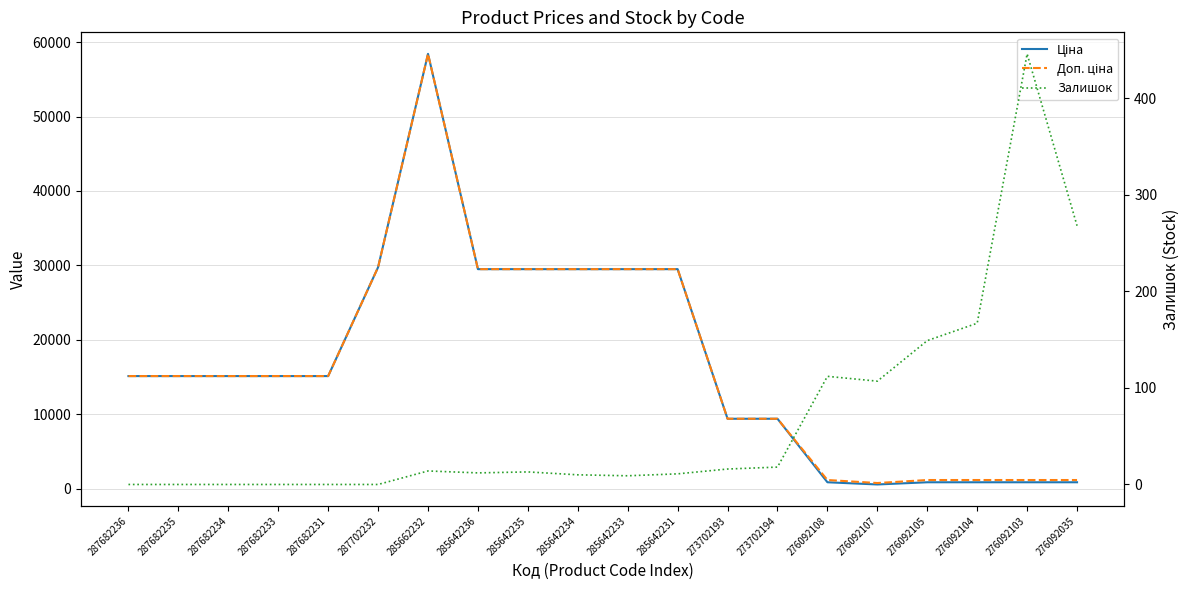

True or false: Ціна and Доп. ціна cross at least once.

False